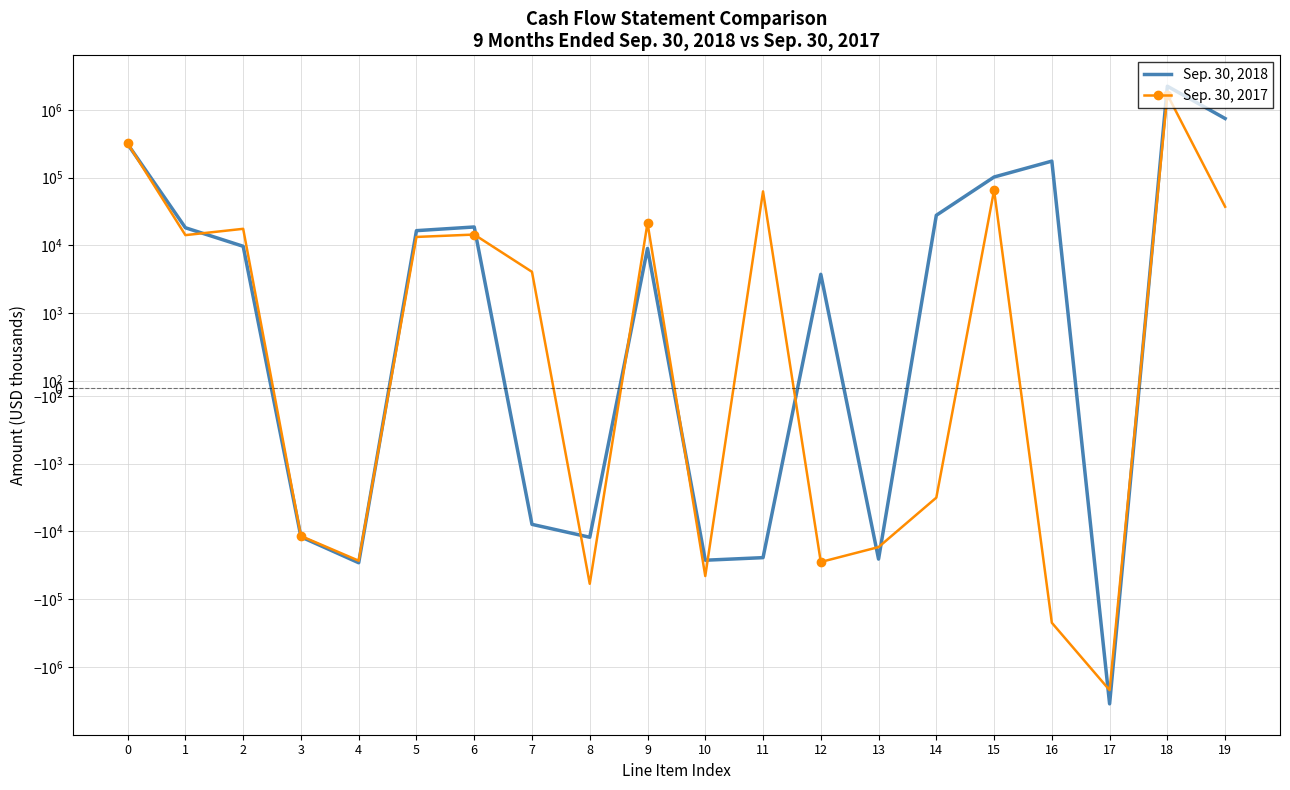

Which category has the highest value across all series?

18